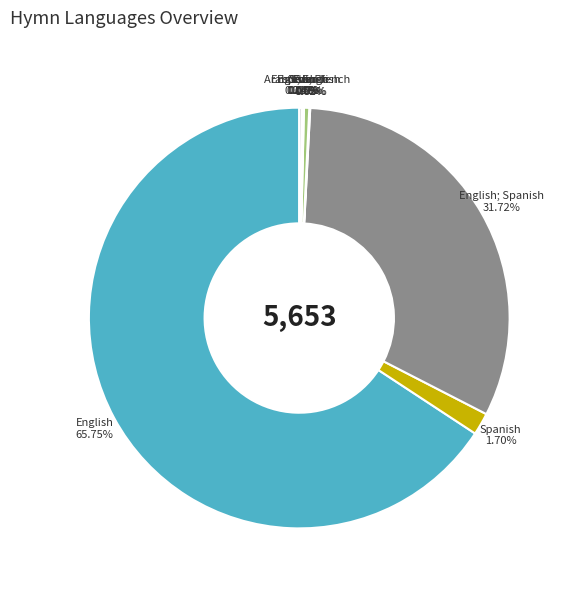

Approximately how many times larger is the value at English; Spanish compared to Spanish?

18.7